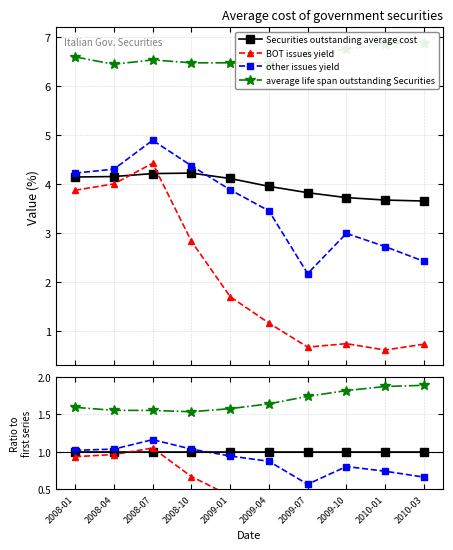

Reading left to right, list all the values displayed in this chart.

Securities outstanding average cost: 1.0	1.0	1.0	1.0	1.0	1.0	1.0	1.0	1.0	1.0
BOT issues yield: 0.9	1.0	1.0	0.7	0.4	0.3	0.2	0.2	0.2	0.2
other issues yield: 1.0	1.0	1.2	1.0	0.9	0.9	0.6	0.8	0.7	0.7
average life span outstanding Securities: 1.6	1.6	1.6	1.5	1.6	1.6	1.7	1.8	1.9	1.9